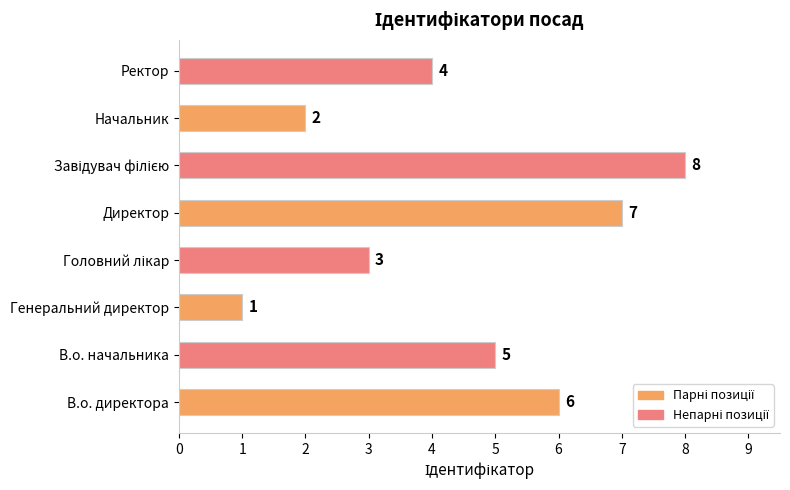

How many categories are shown in the chart?

8